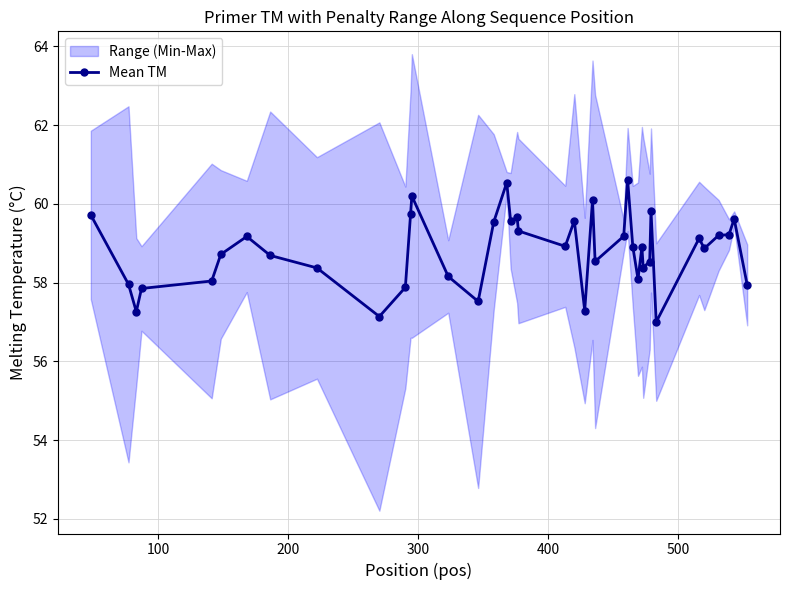

True or false: there are more than 0 points higher than both neighbors.

True